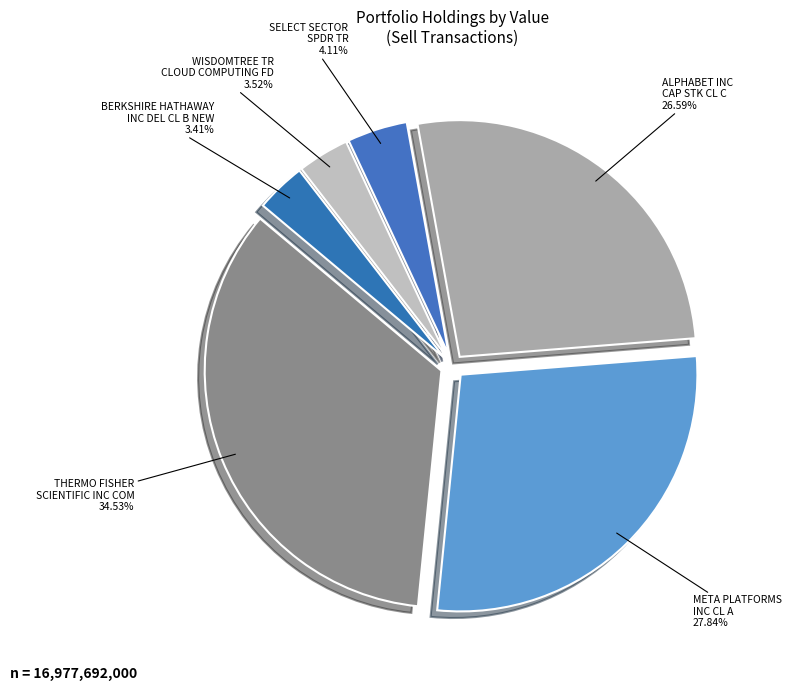

Count the number of slices in the pie.

6